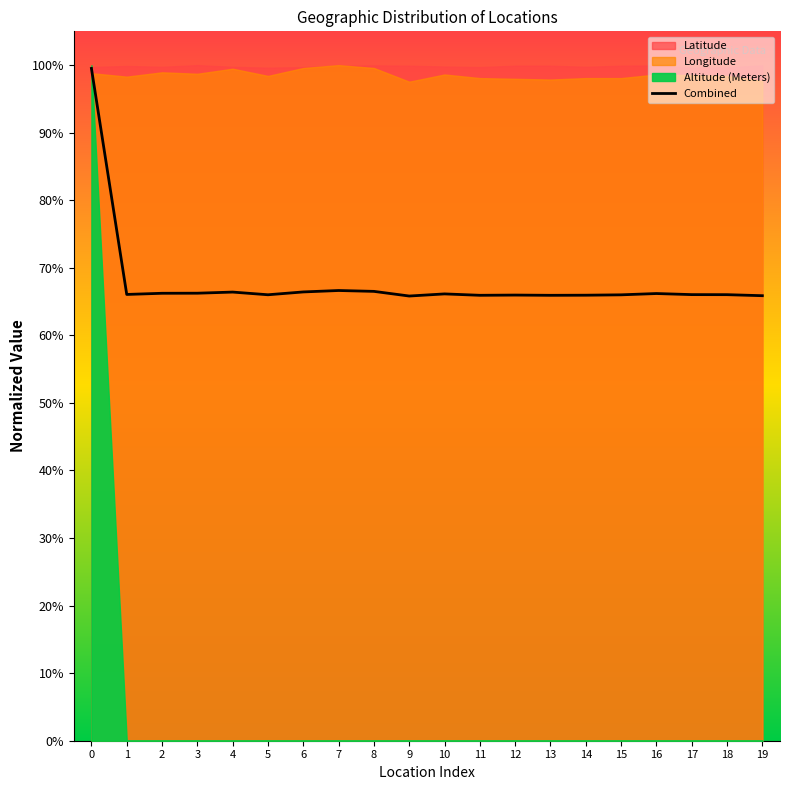

How many interior local peaks (higher than both neighbors) does the data have?

5